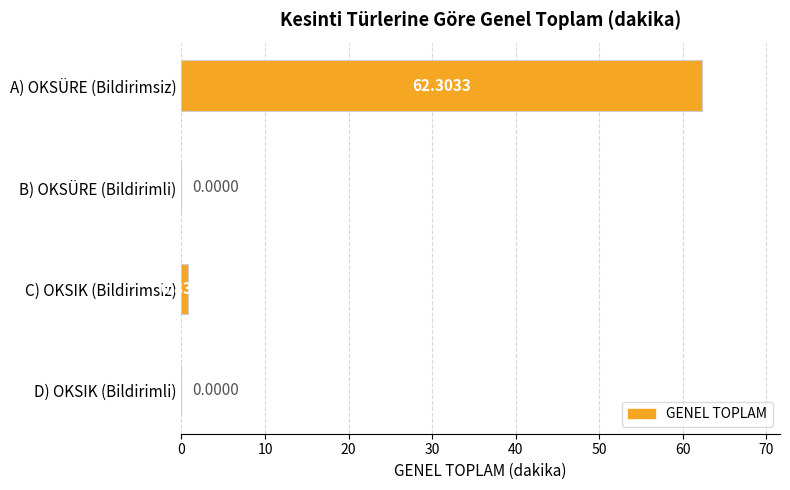

Which category has the highest value across all series?

A) OKSÜRE (Bildirimsiz)